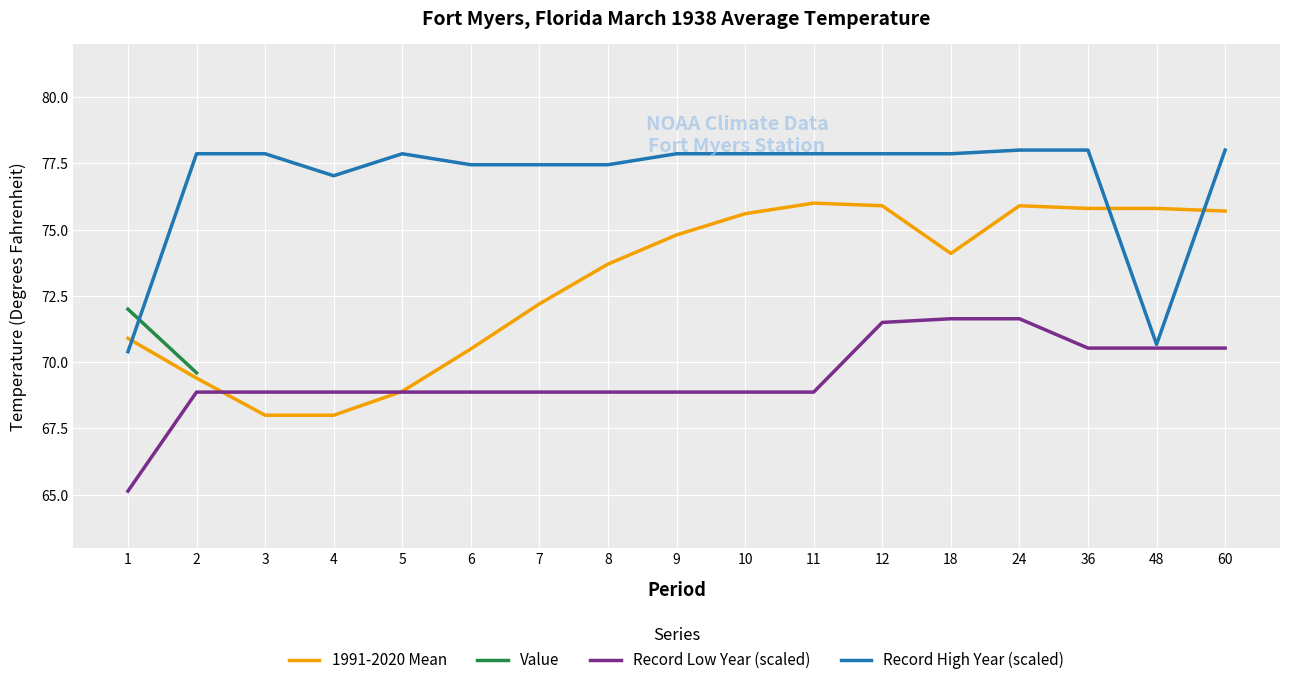

True or false: Record High Year (scaled) has a value of 39.7 at 6.

False